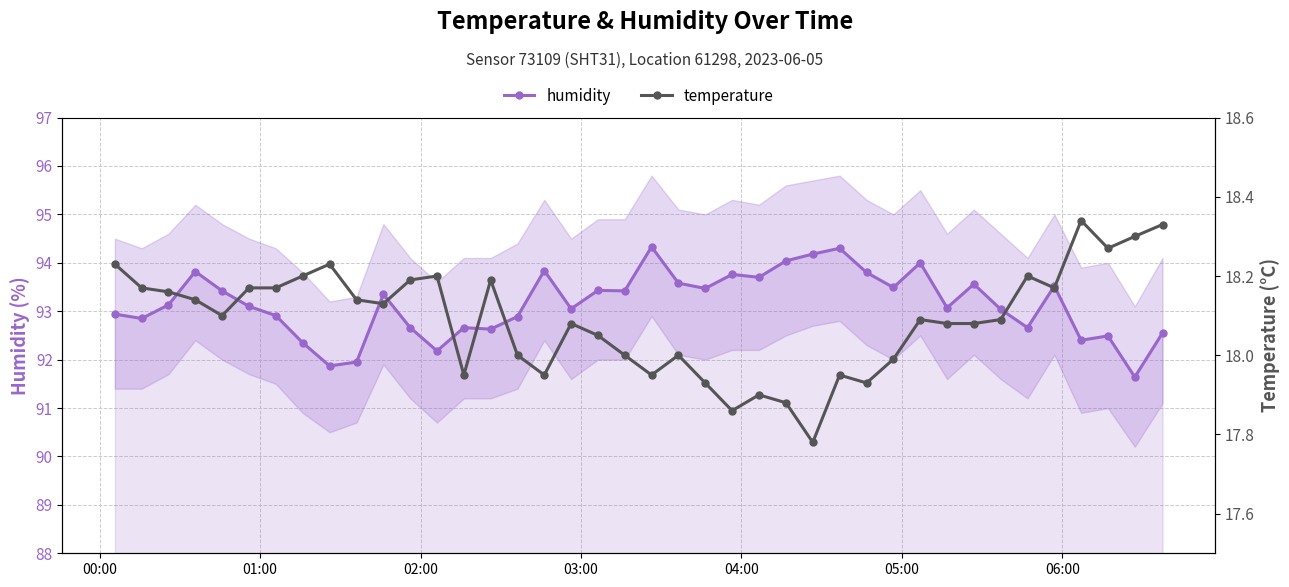

Which series has the widest spread of values?

humidity